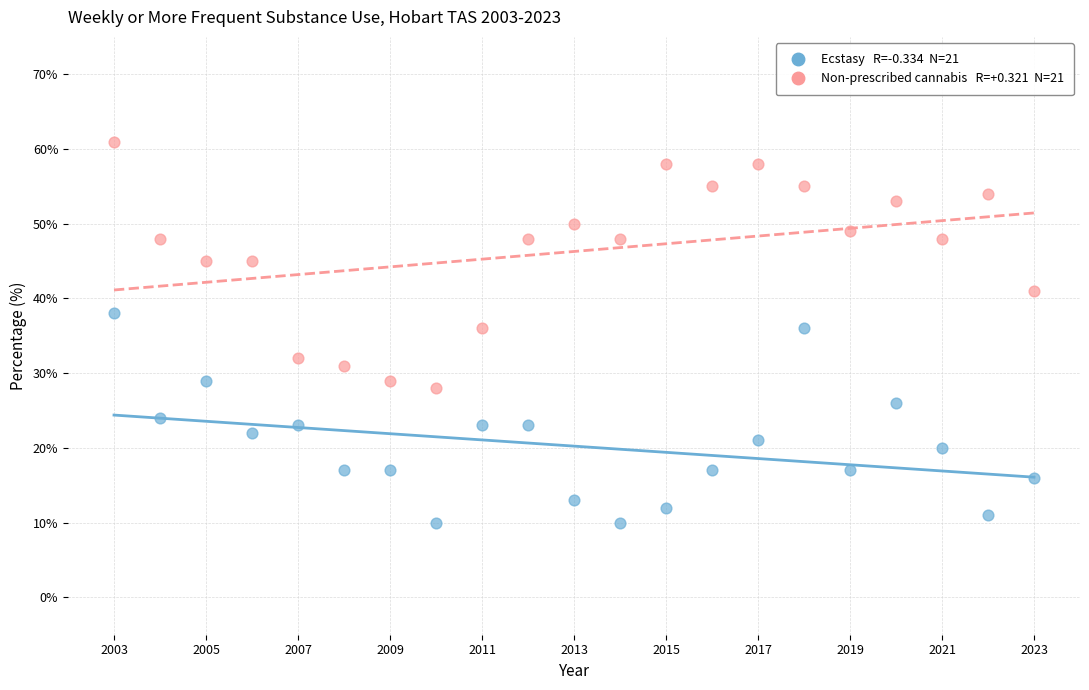

Across all data points, what is the range of Y values (max minus min)?

51